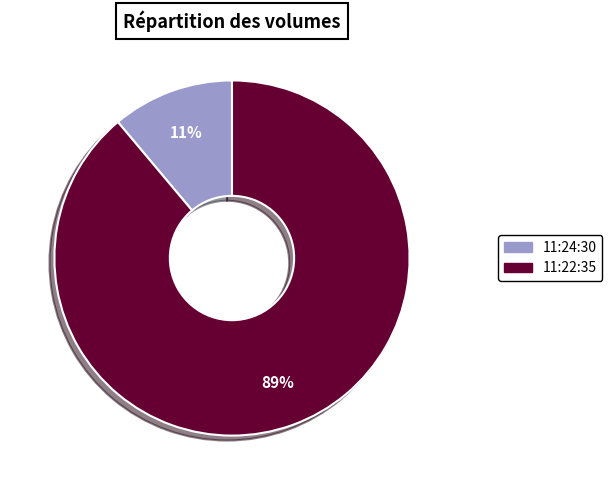

Which category accounts for the majority?

11:22:35